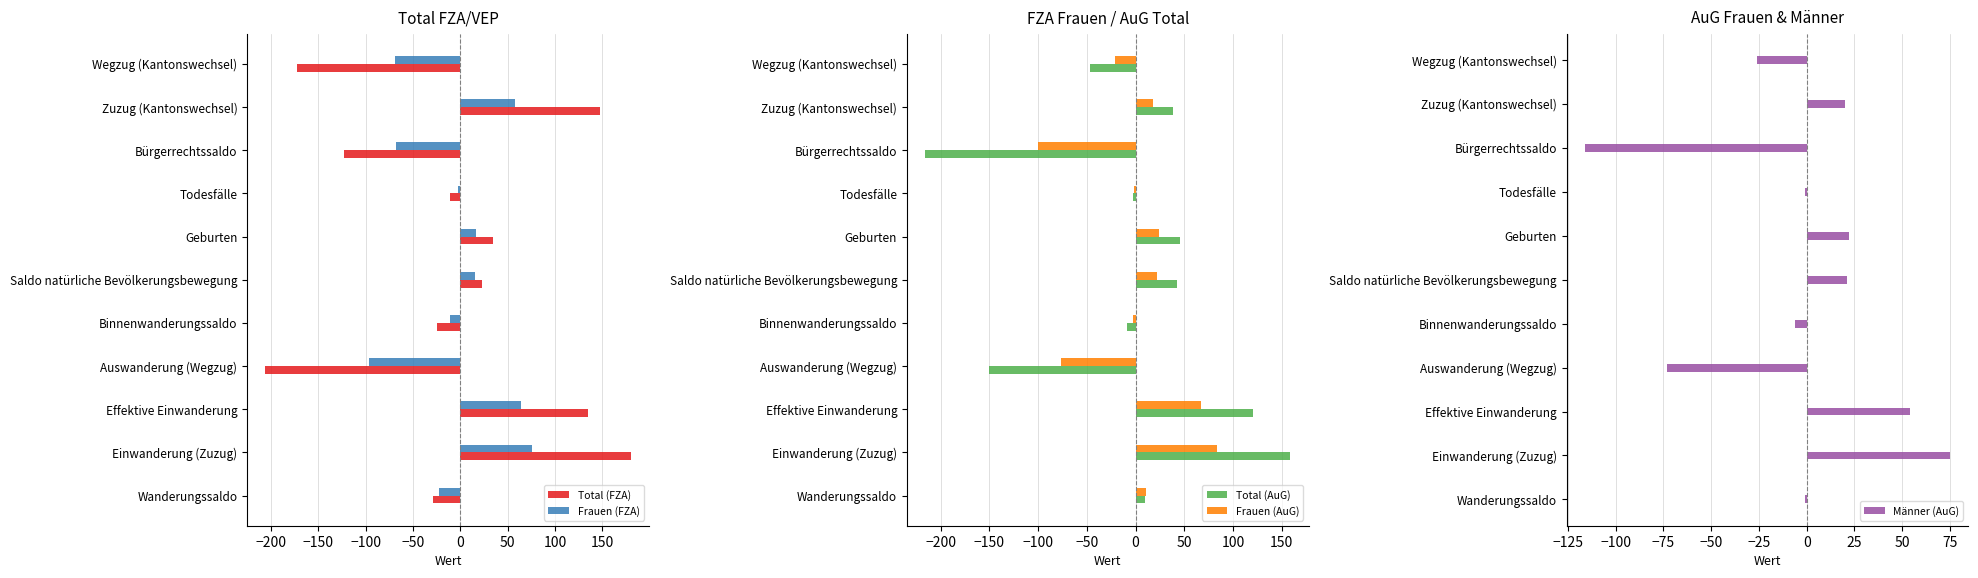

The value of Total (FZA) at Binnenwanderungssaldo is -25. True or false?

True